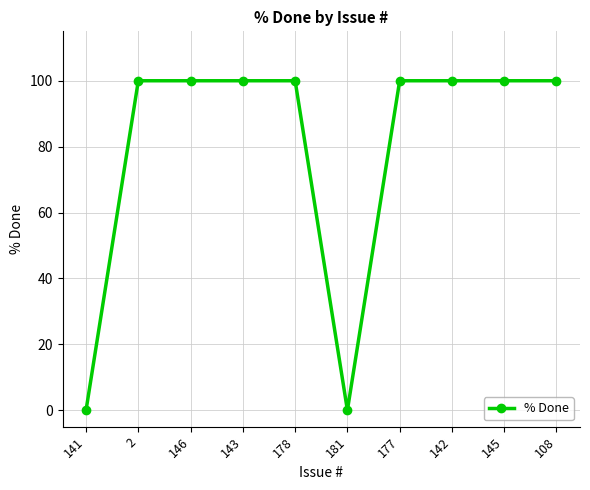

The value at 141 is 0. True or false?

True